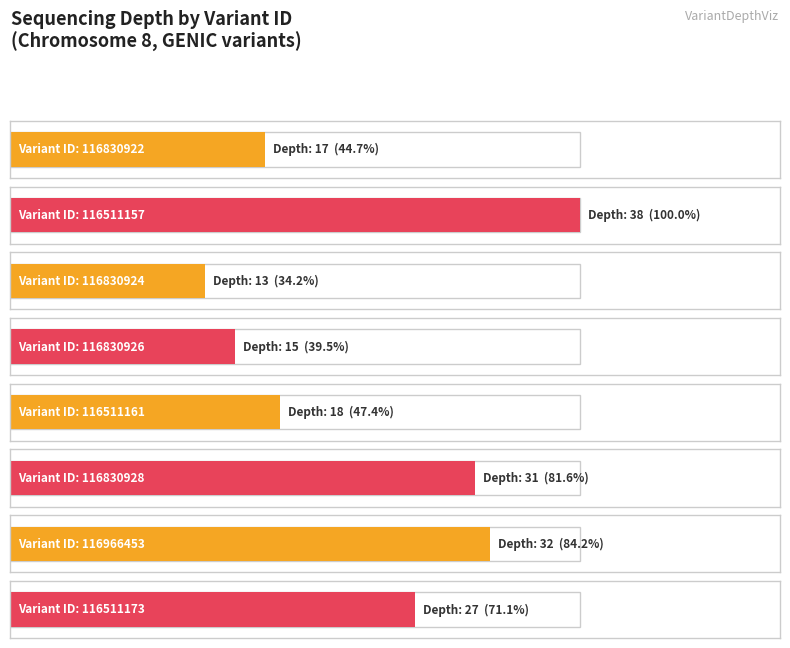

What is the change in value from 116511157 to 116966453?

-6